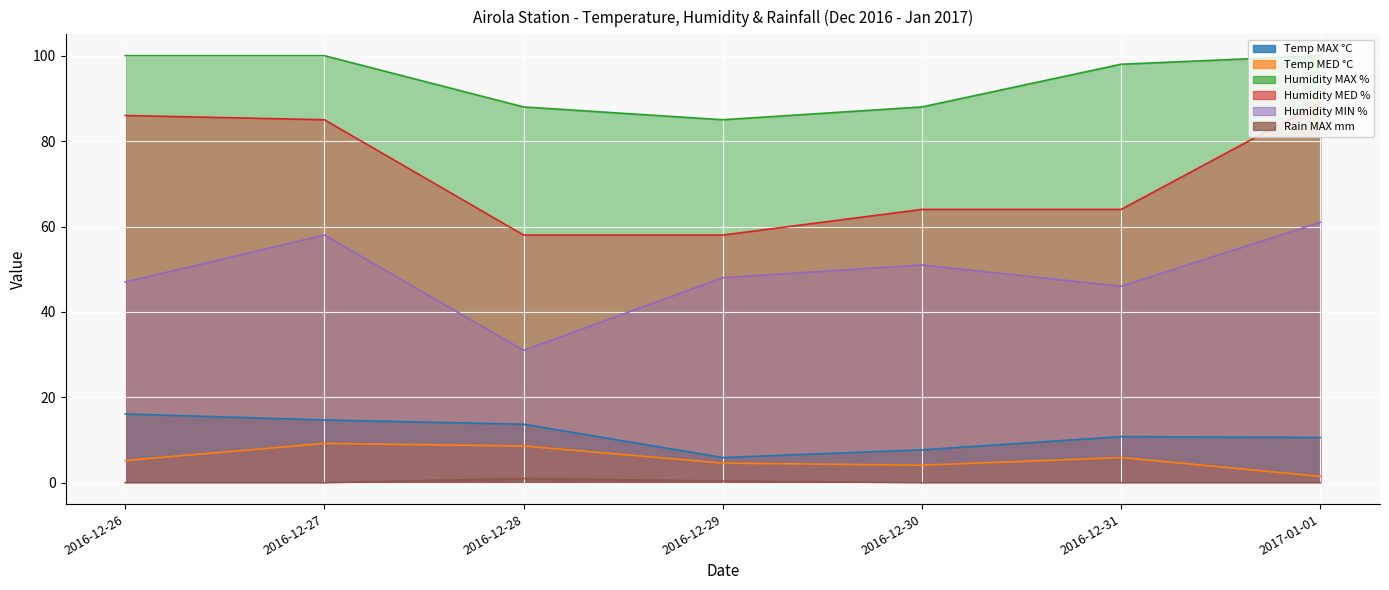

At which category does the chart reach its minimum across all series?

2016-12-26